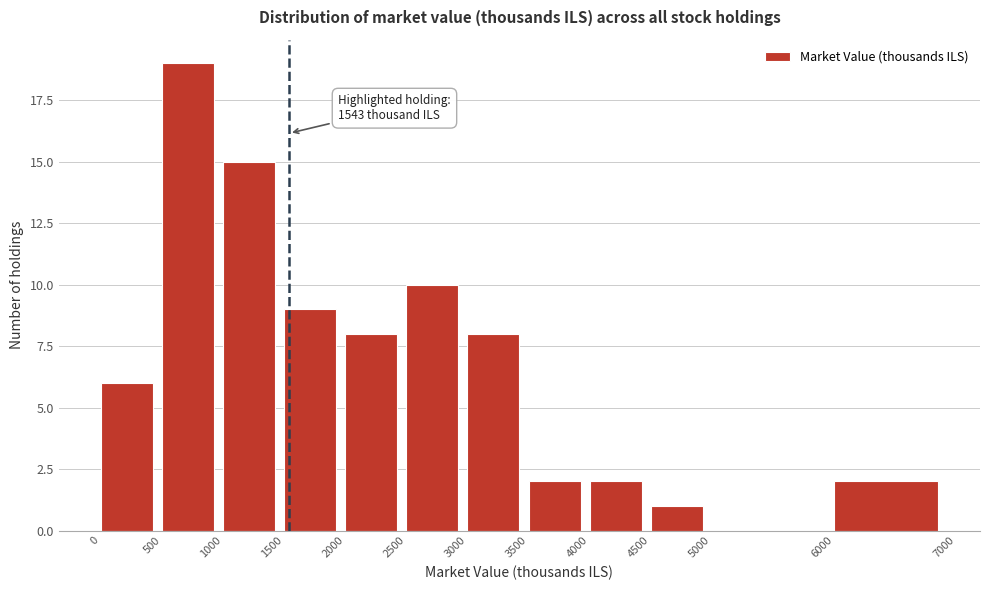

Over which range of the x-axis is the bar tallest?

500 to 1000